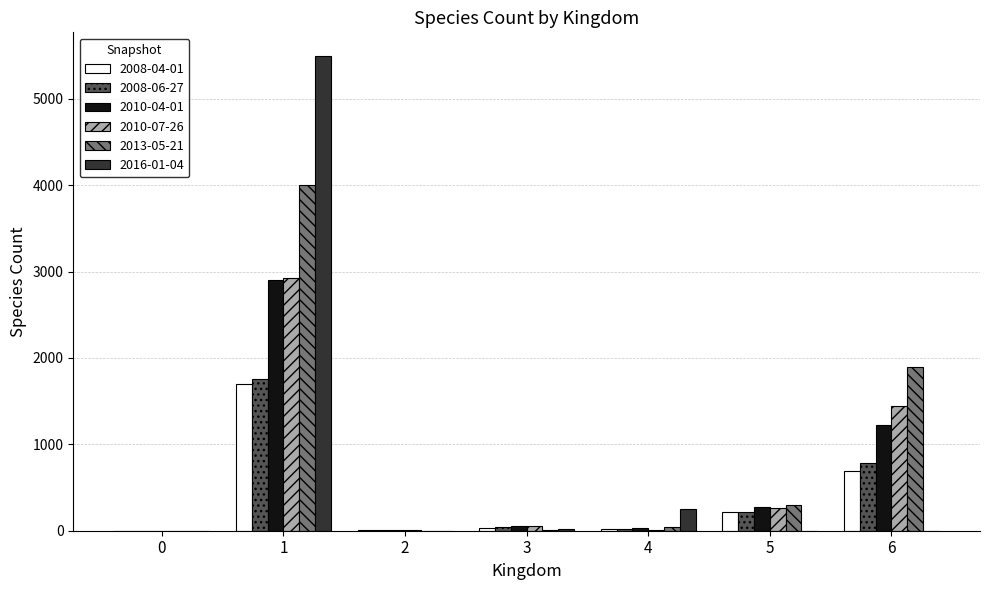

Is the value of 2008-06-27 at 0 greater than the value of 2010-07-26 at 6?

No